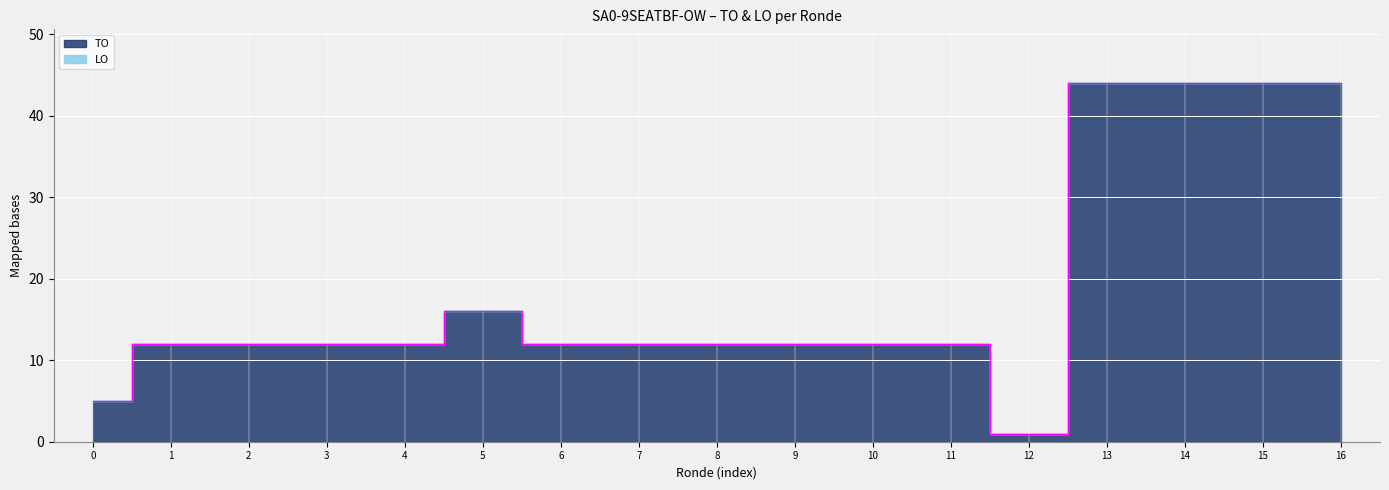

True or false: there are more than 0 points higher than both neighbors.

True